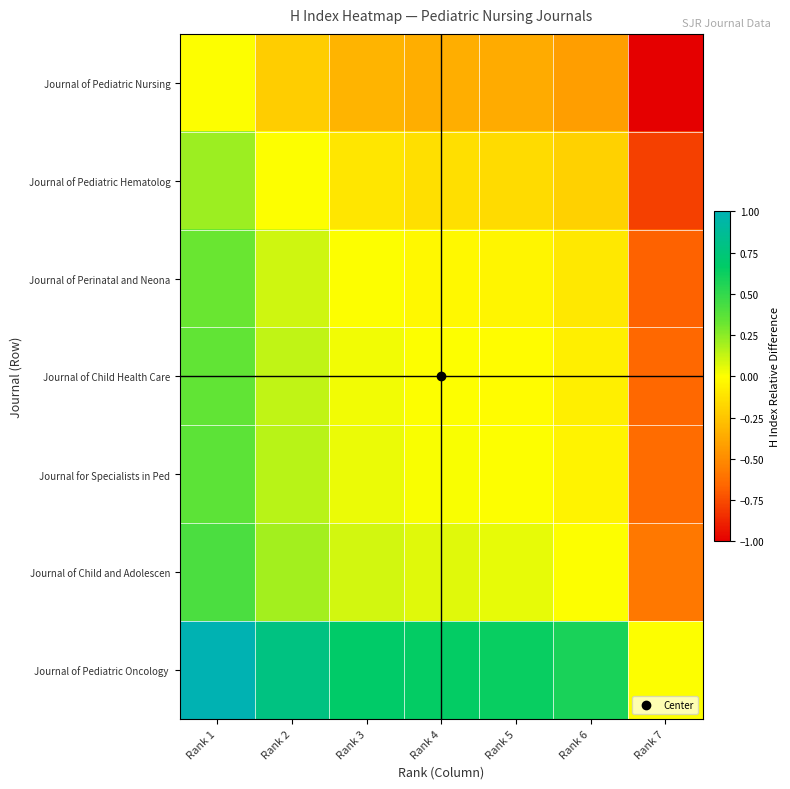

List the series in order of their peak value, highest first.

Journal of Pediatric Oncology, Journal of Child and Adolescen, Journal for Specialists in Ped, Journal of Child Health Care, Journal of Perinatal and Neona, Journal of Pediatric Hematolog, Journal of Pediatric Nursing